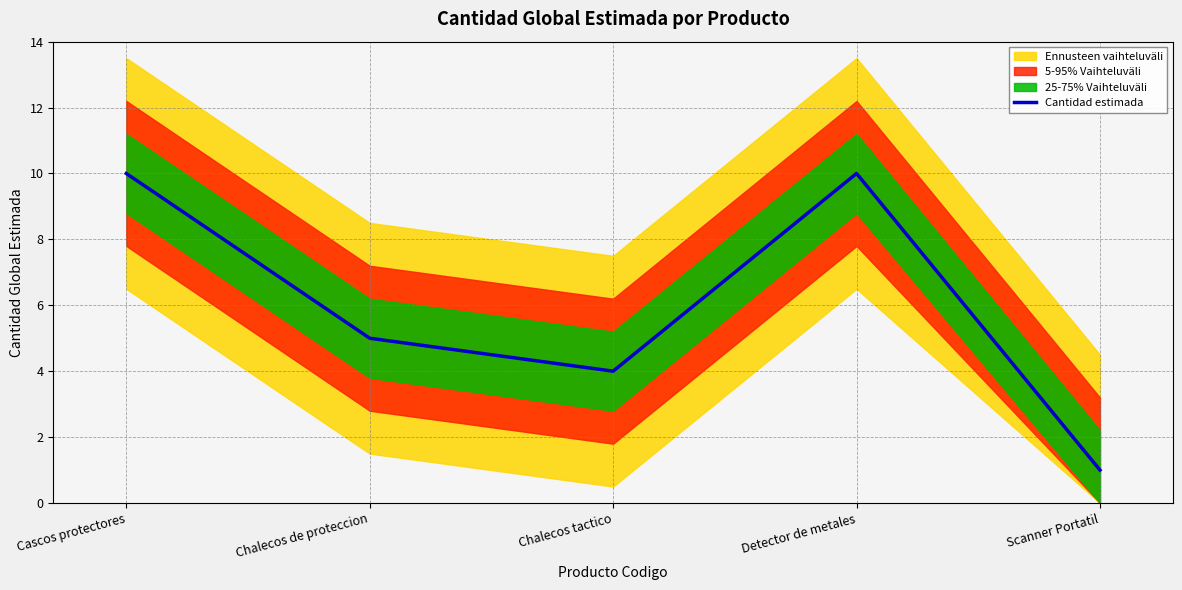

Reading left to right, transcribe all the data shown in this chart.

Cascos protectores=10	Chalecos de proteccion=5	Chalecos tactico=4	Detector de metales=10	Scanner Portatil=1